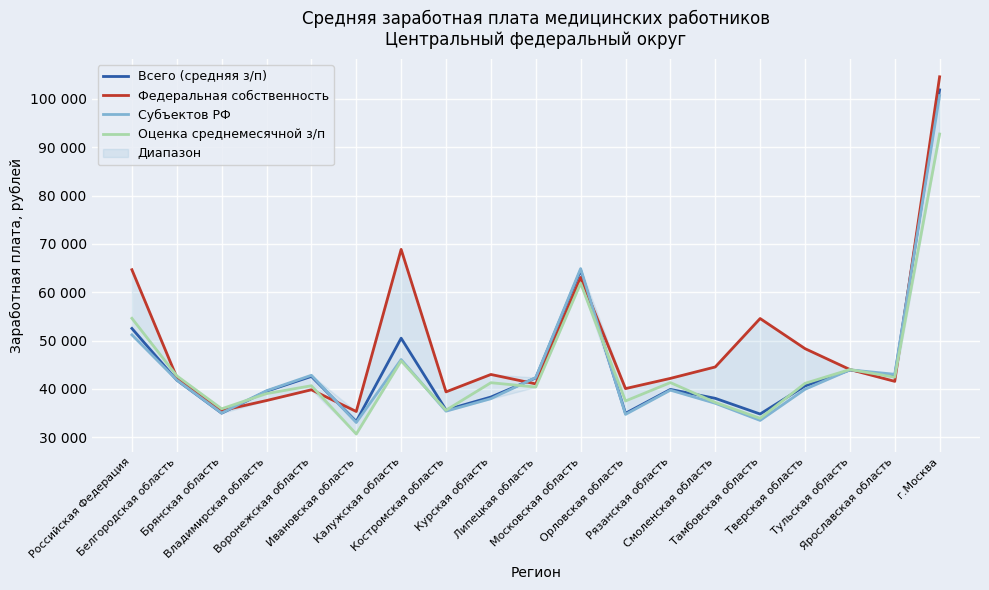

How many times do Всего (средняя з/п) and Федеральная собственность cross each other?

6